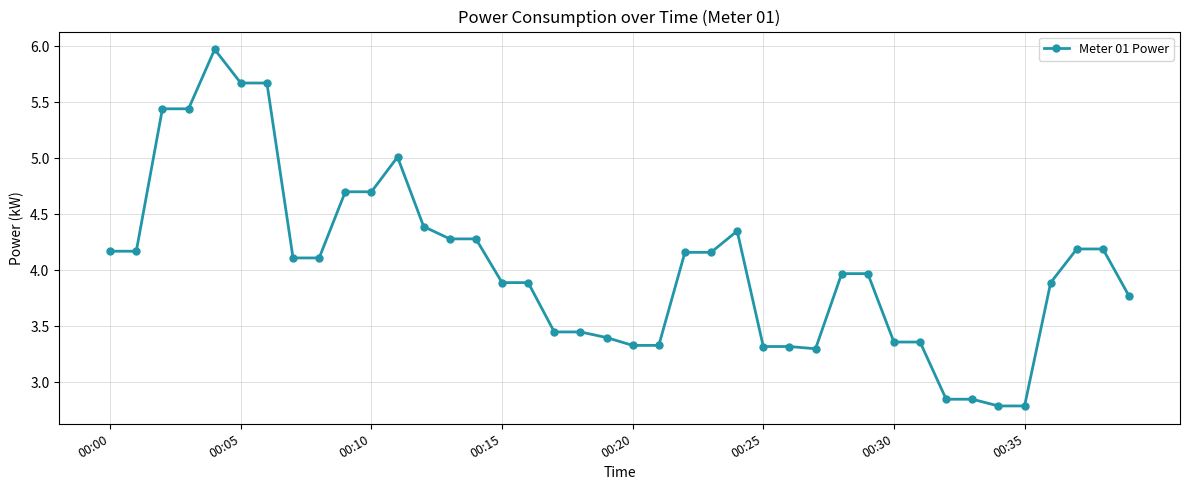

What is the difference between the maximum and minimum values?

3.2